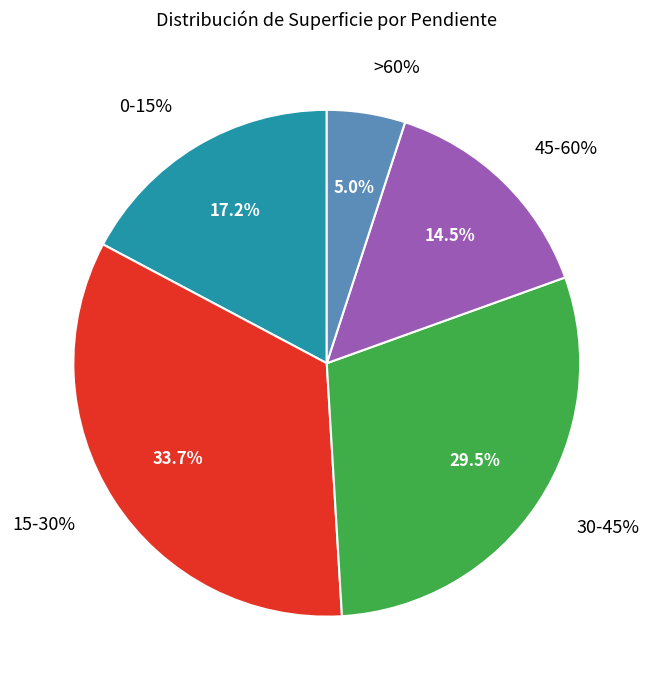

Rank the categories by value from lowest to highest.

>60%, 45-60%, 0-15%, 30-45%, 15-30%